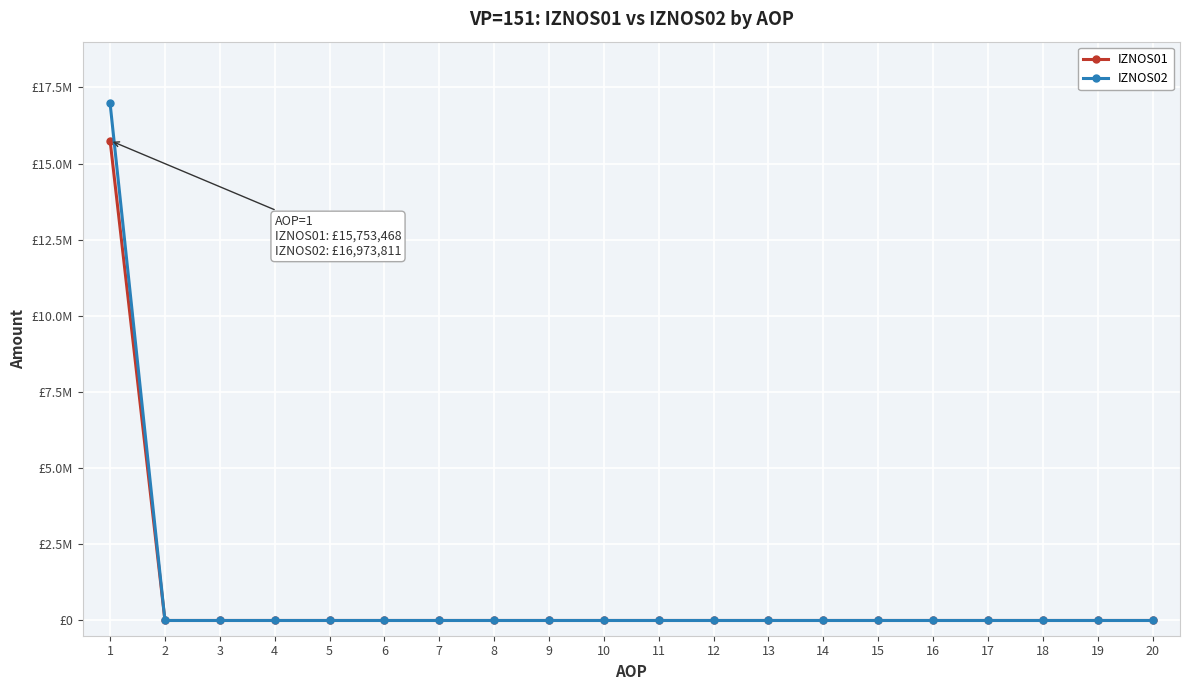

Rank the series by their average value, from highest to lowest.

IZNOS02, IZNOS01